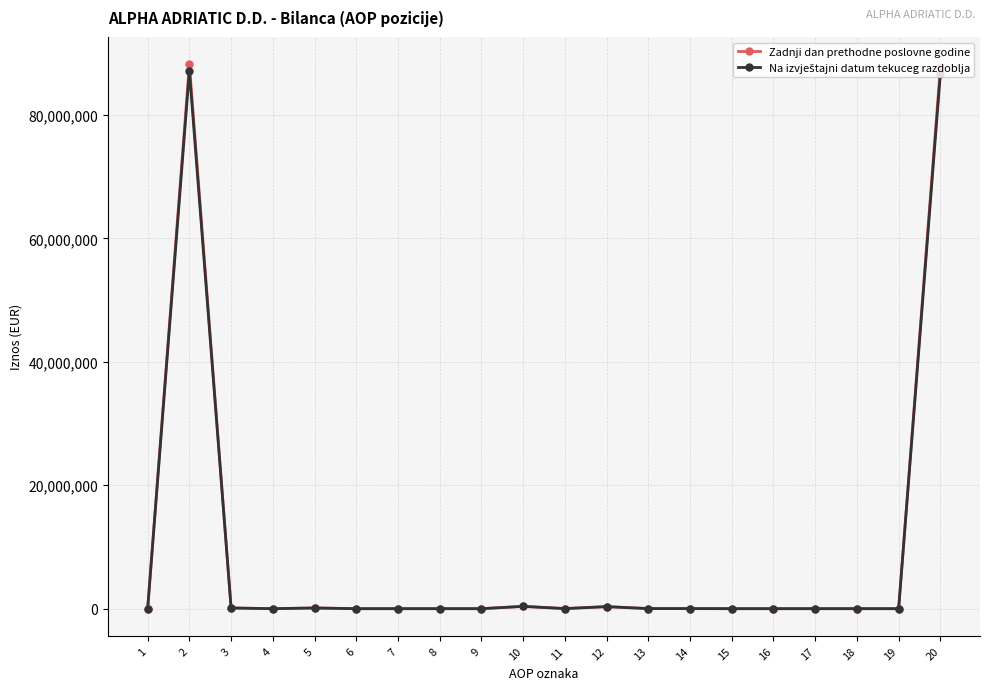

Which series has the widest spread of values?

Zadnji dan prethodne poslovne godine